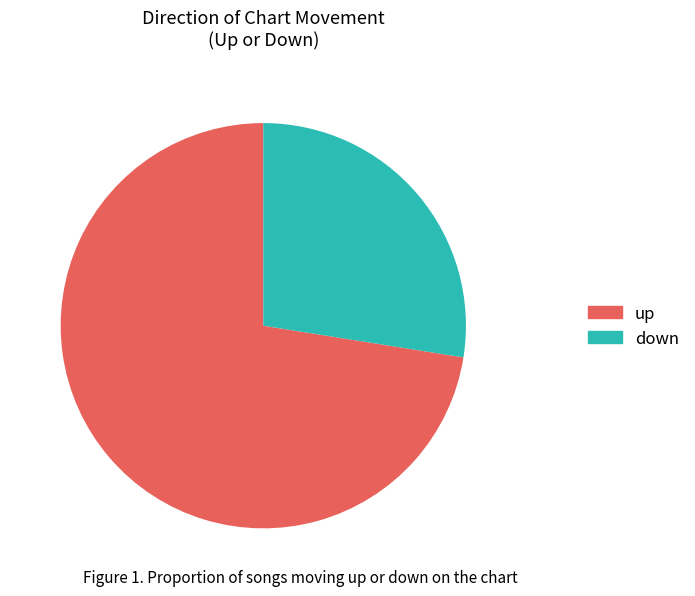

Between down and up, which is larger?

up